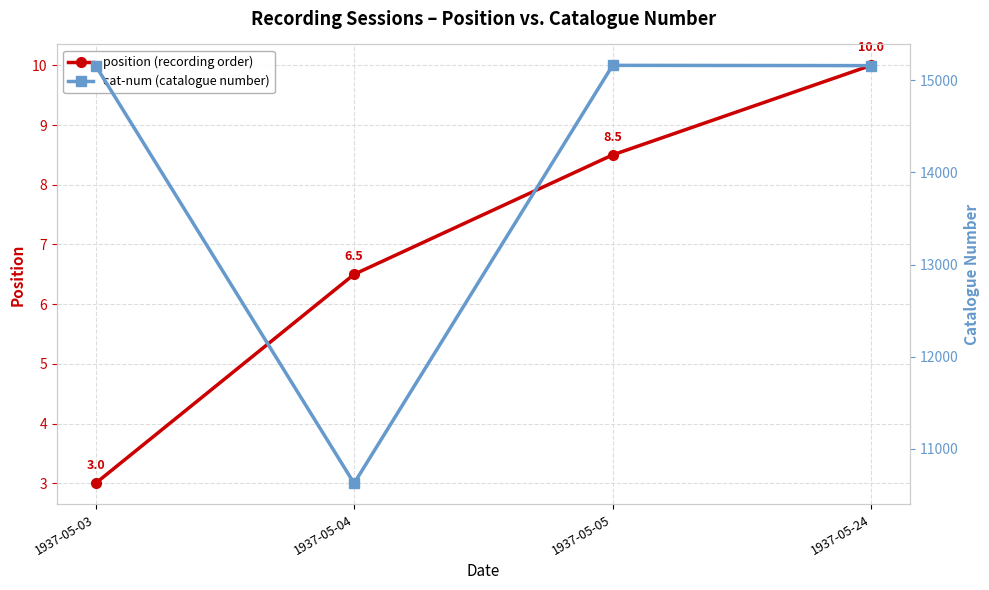

True or false: position (recording order) and cat-num (catalogue number) intersect in this chart.

False